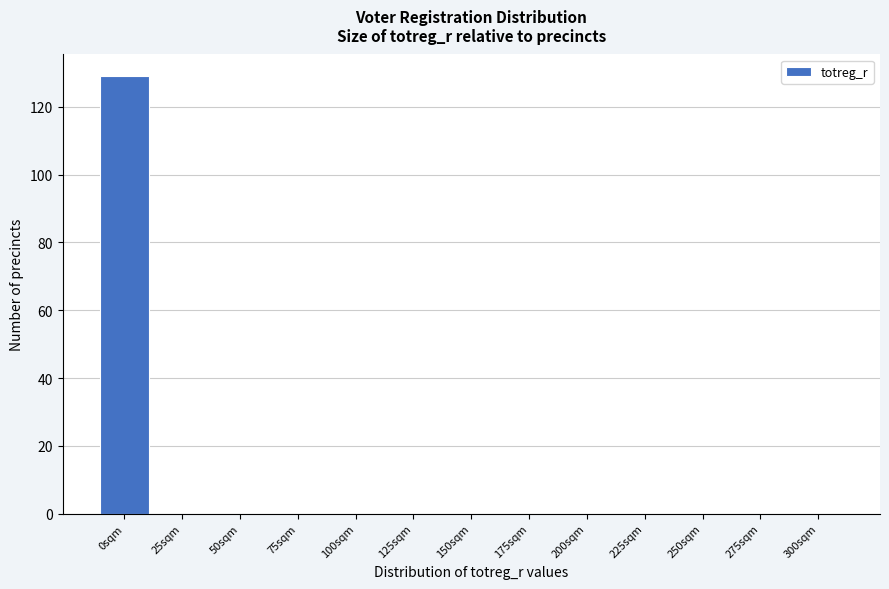

Reading left to right, transcribe all the data shown in this chart.

0sqm=129	25sqm=0	50sqm=0	75sqm=0	100sqm=0	125sqm=0	150sqm=0	175sqm=0	200sqm=0	225sqm=0	250sqm=0	275sqm=0	300sqm=0